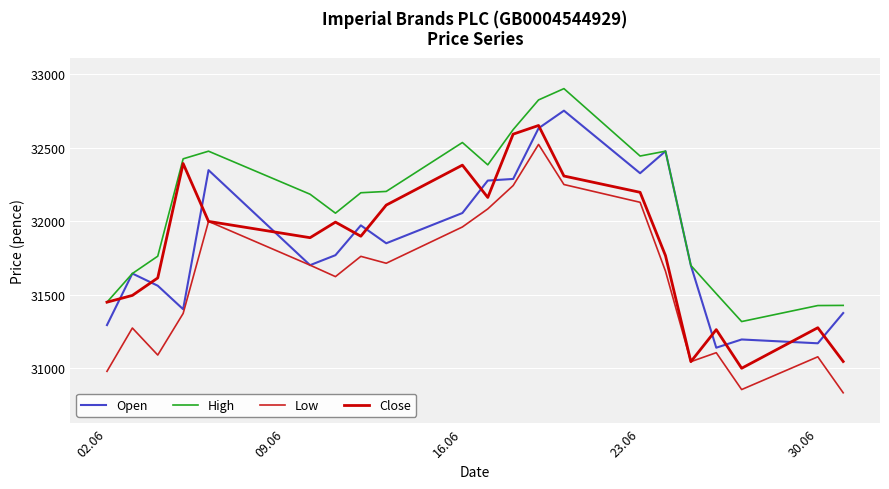

Rank the series by their maximum value, from highest to lowest.

High, Open, Close, Low